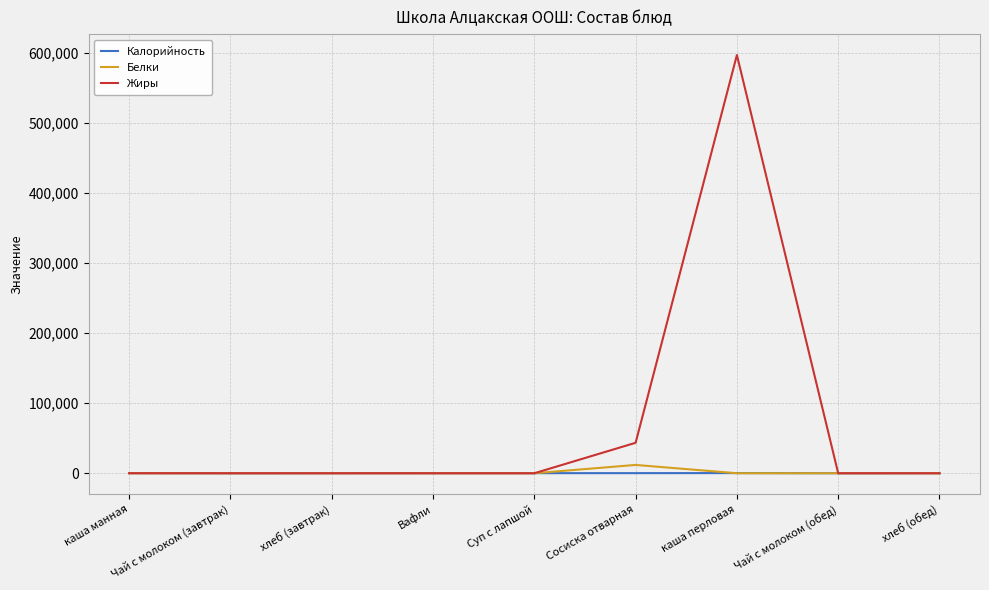

The Жиры series shows 596563.0 at каша перловая. True or false?

True